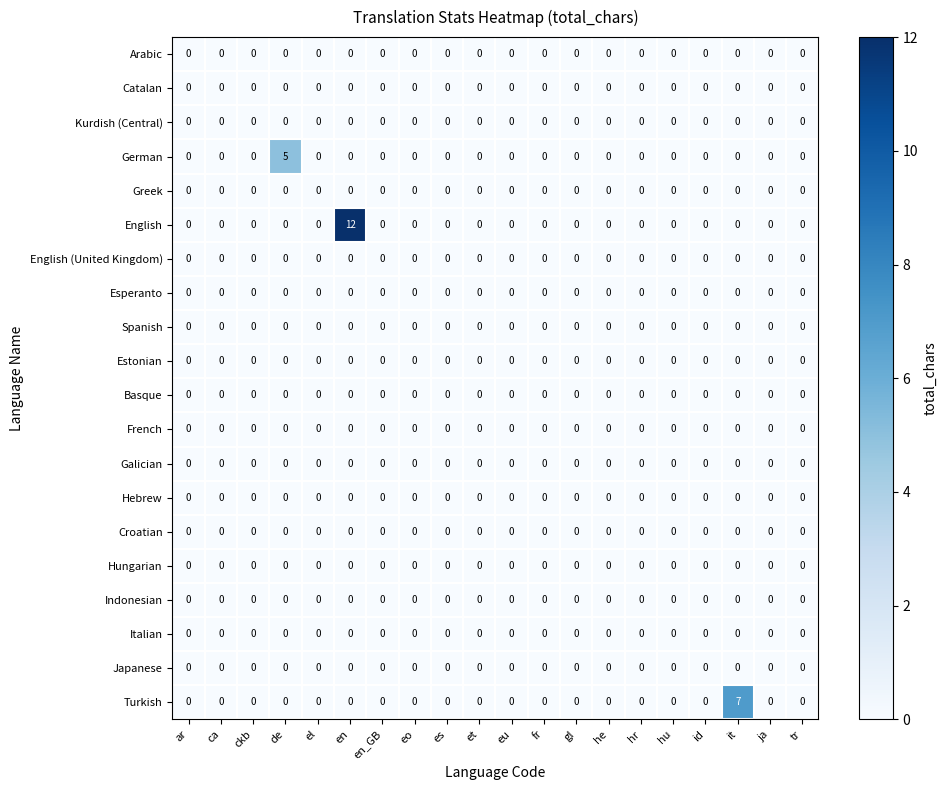

Which series has the largest range (max minus min)?

English